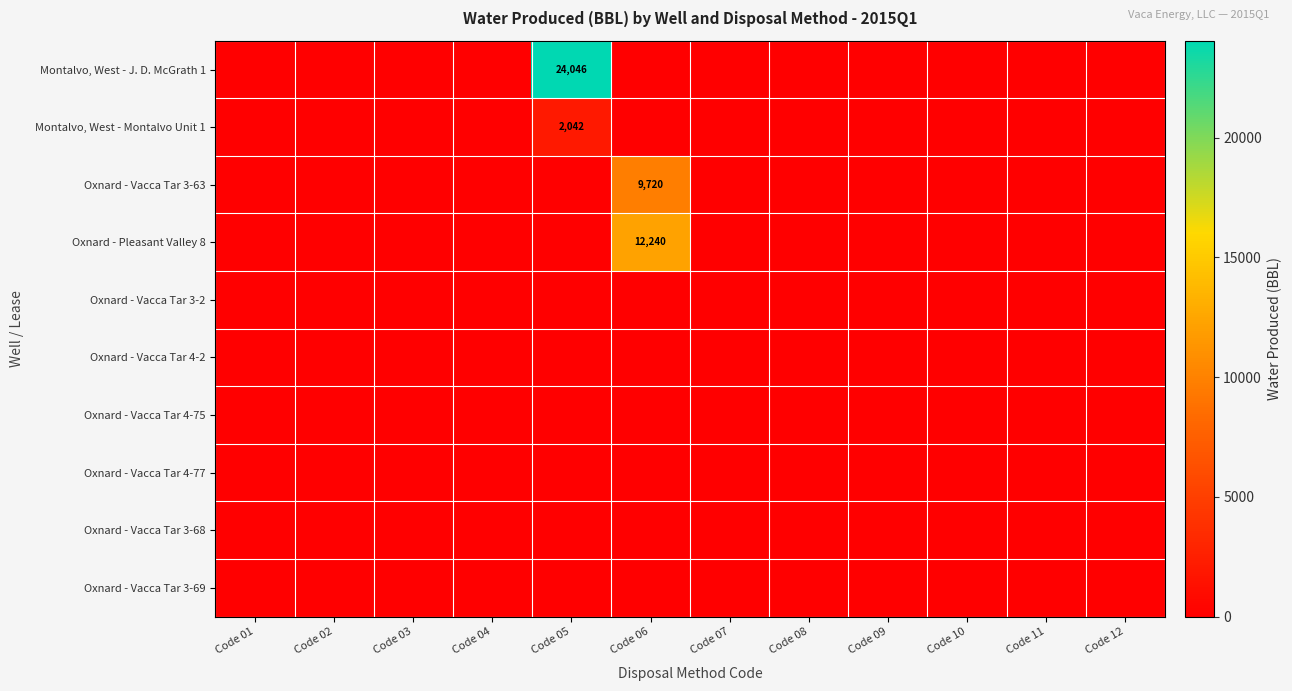

List the labels in order of Oxnard - Vacca Tar 4-2 value, largest first.

Code 01, Code 02, Code 03, Code 04, Code 05, Code 06, Code 07, Code 08, Code 09, Code 10, Code 11, Code 12